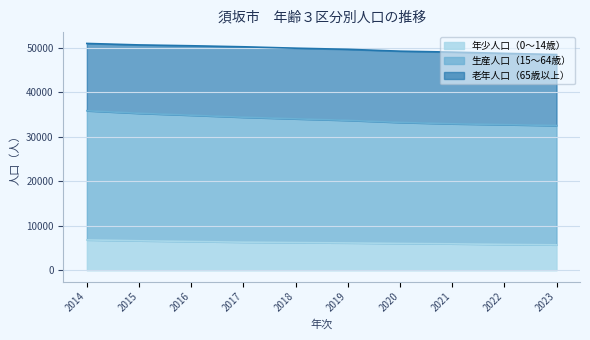

Which series has the largest range (max minus min)?

生産人口（15～64歳）